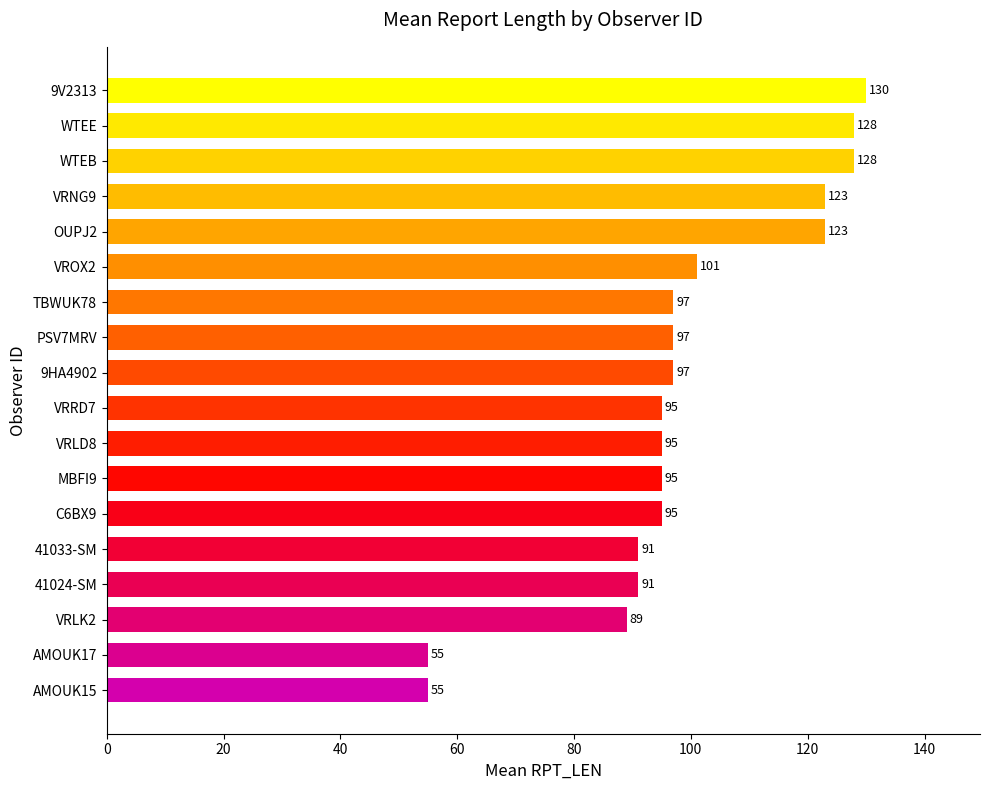

True or false: the data shows 128 at WTEE.

True